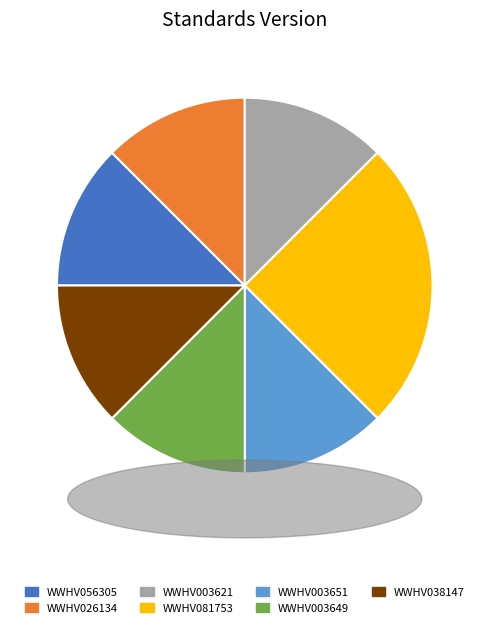

How many slices are in this pie chart?

7